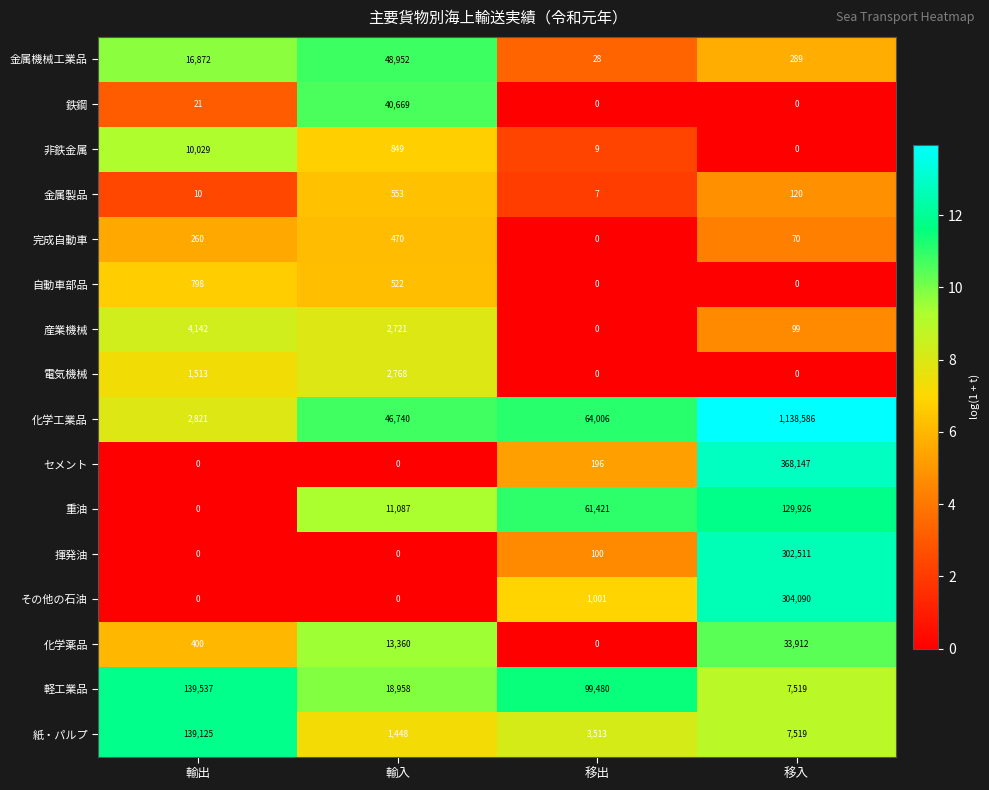

What is the difference between the 化学薬品 values at 移出 and 輸入?

13360